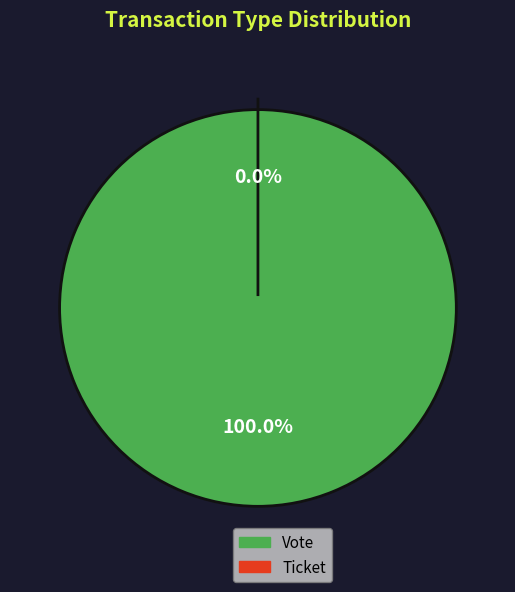

How many segments does this pie chart have?

2